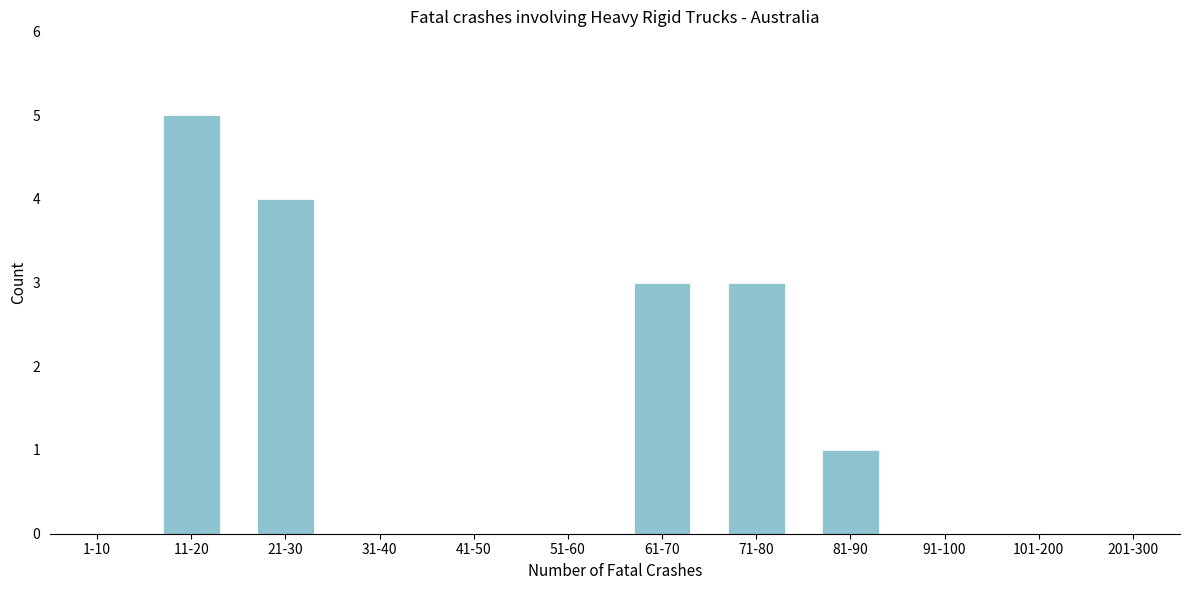

Reading right to left, list all the values displayed in this chart.

201-300=0	101-200=0	91-100=0	81-90=1	71-80=3	61-70=3	51-60=0	41-50=0	31-40=0	21-30=4	11-20=5	1-10=0